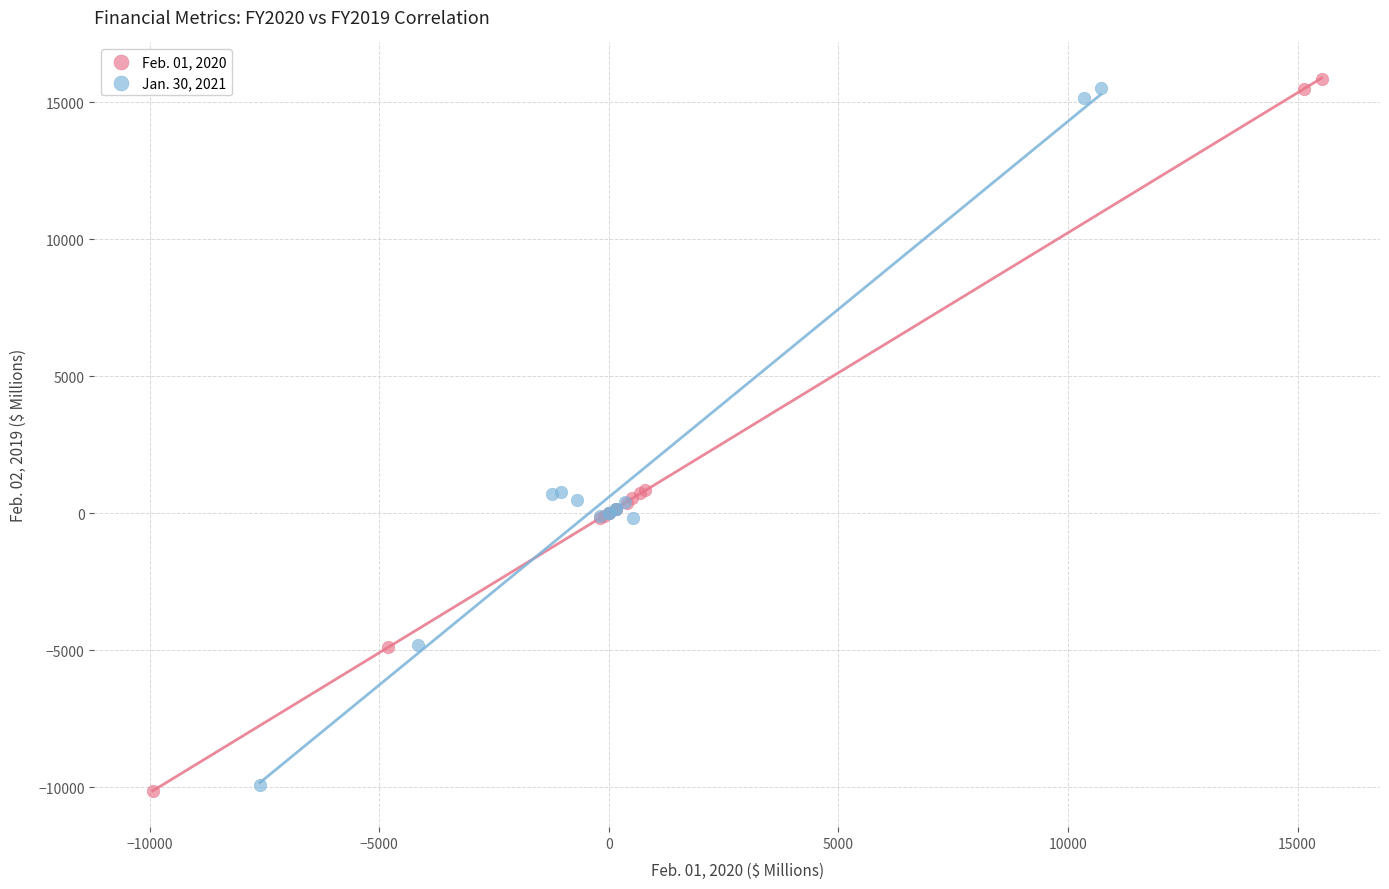

Which series has the widest spread of Y values?

Feb. 01, 2020